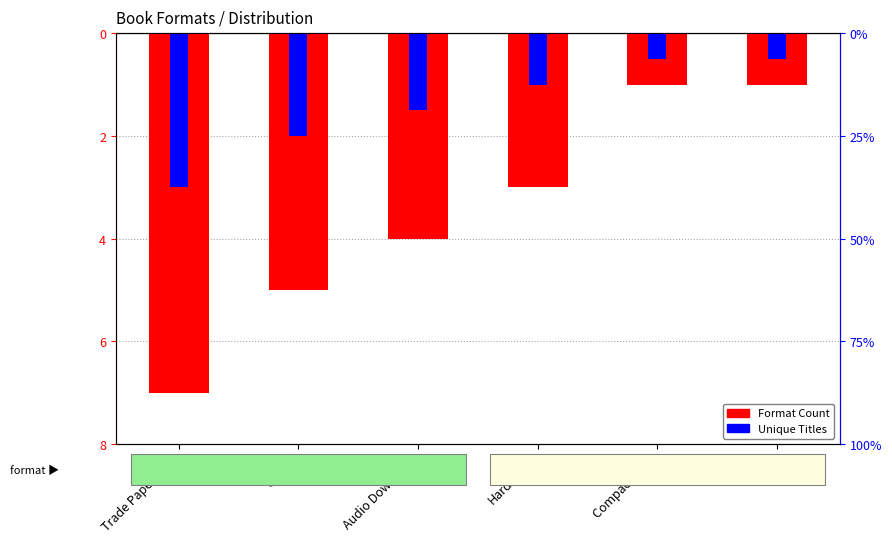

Rank the series by their maximum value, from lowest to highest.

Format Count, Unique Titles